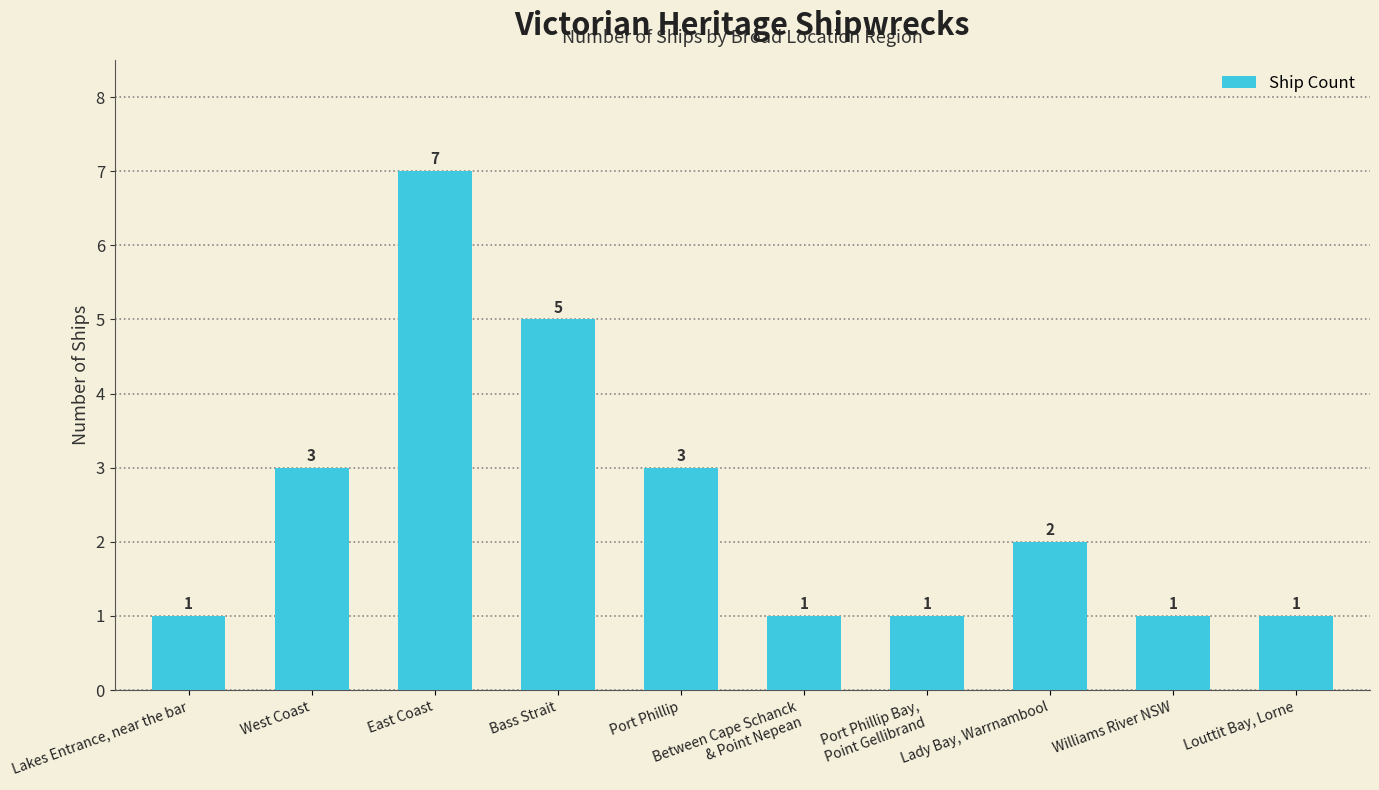

Where does the data first go above 2?

West Coast